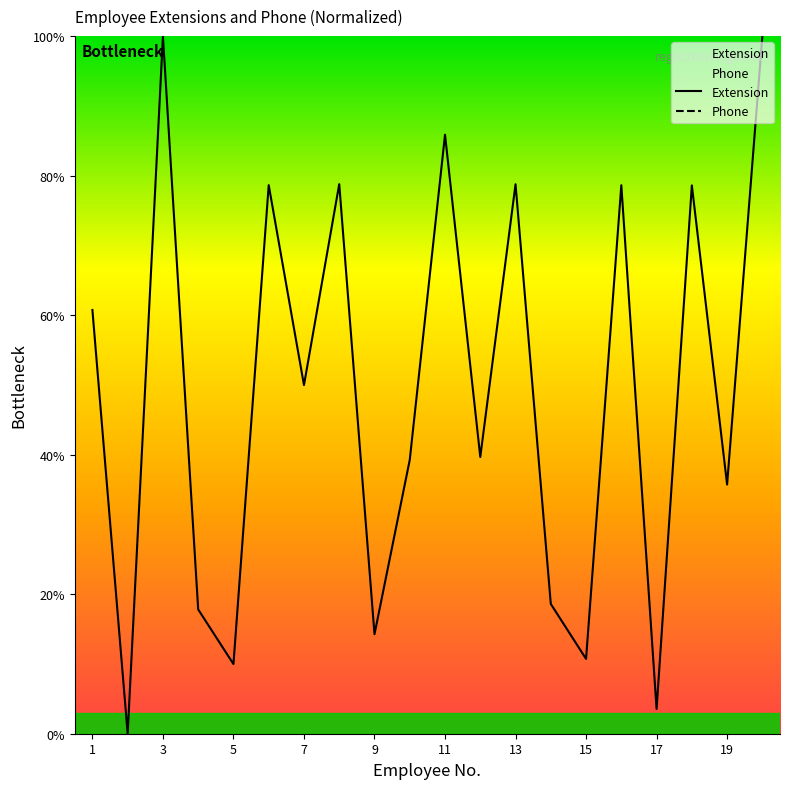

True or false: Extension has a value of 46.7 at 13.

False